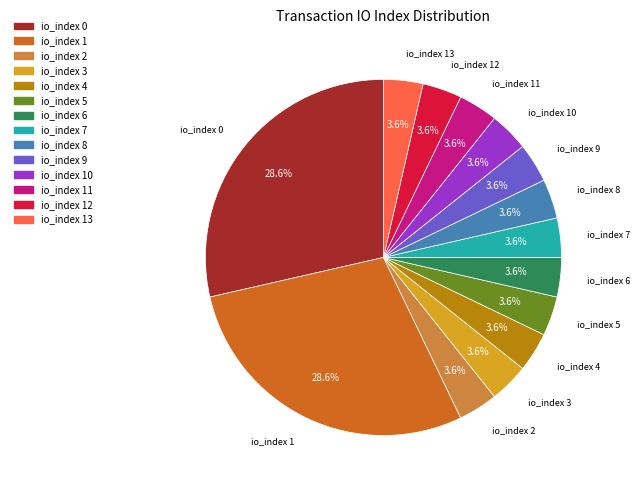

Does any single category account for the majority?

No